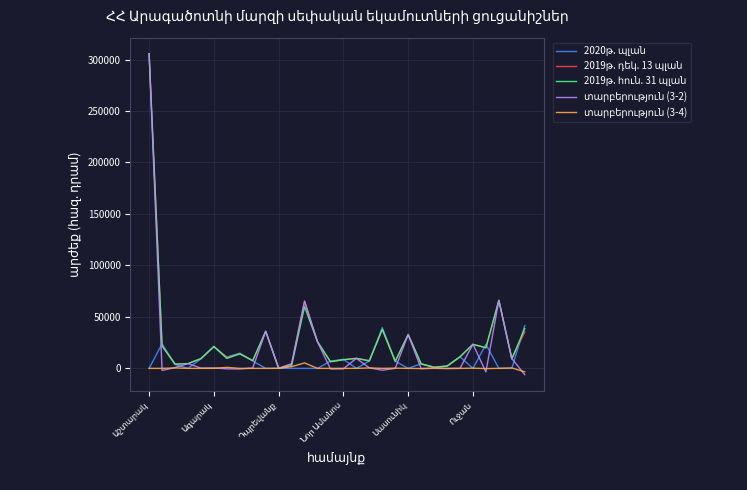

What is the greatest value displayed?

305670.0